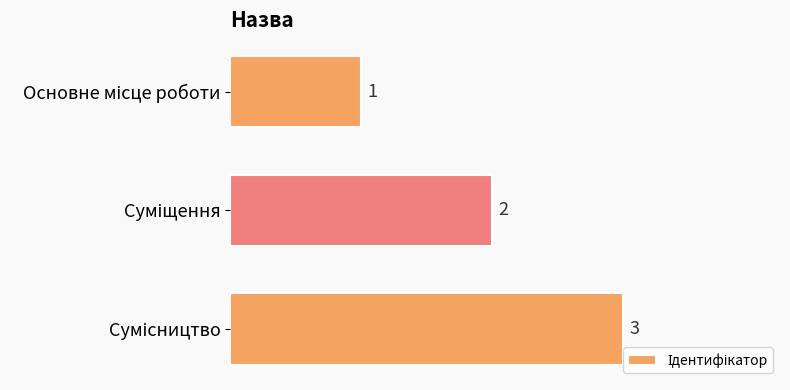

What is the greatest value displayed?

3